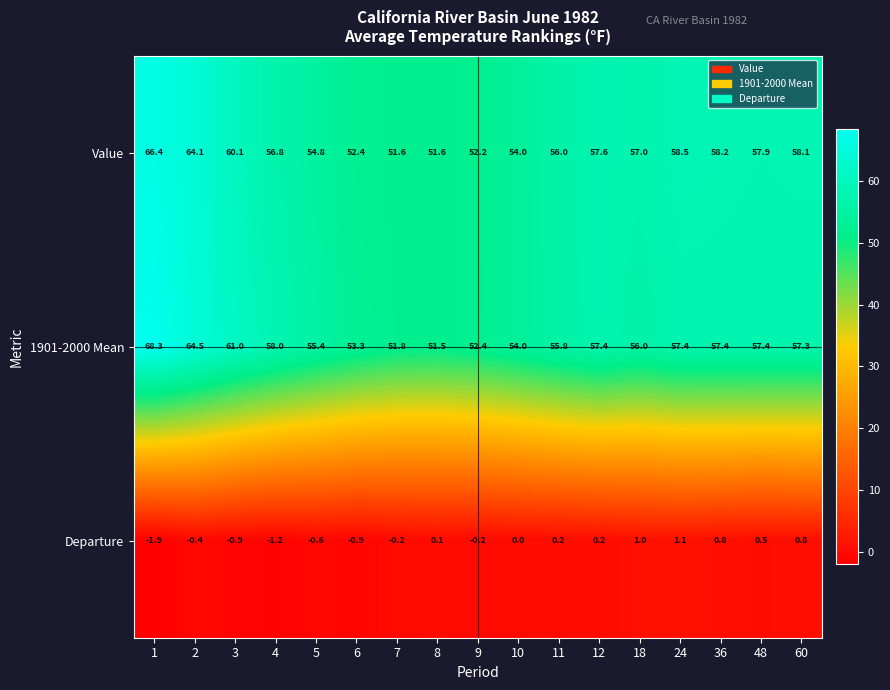

What is the maximum value shown in the chart?

68.3